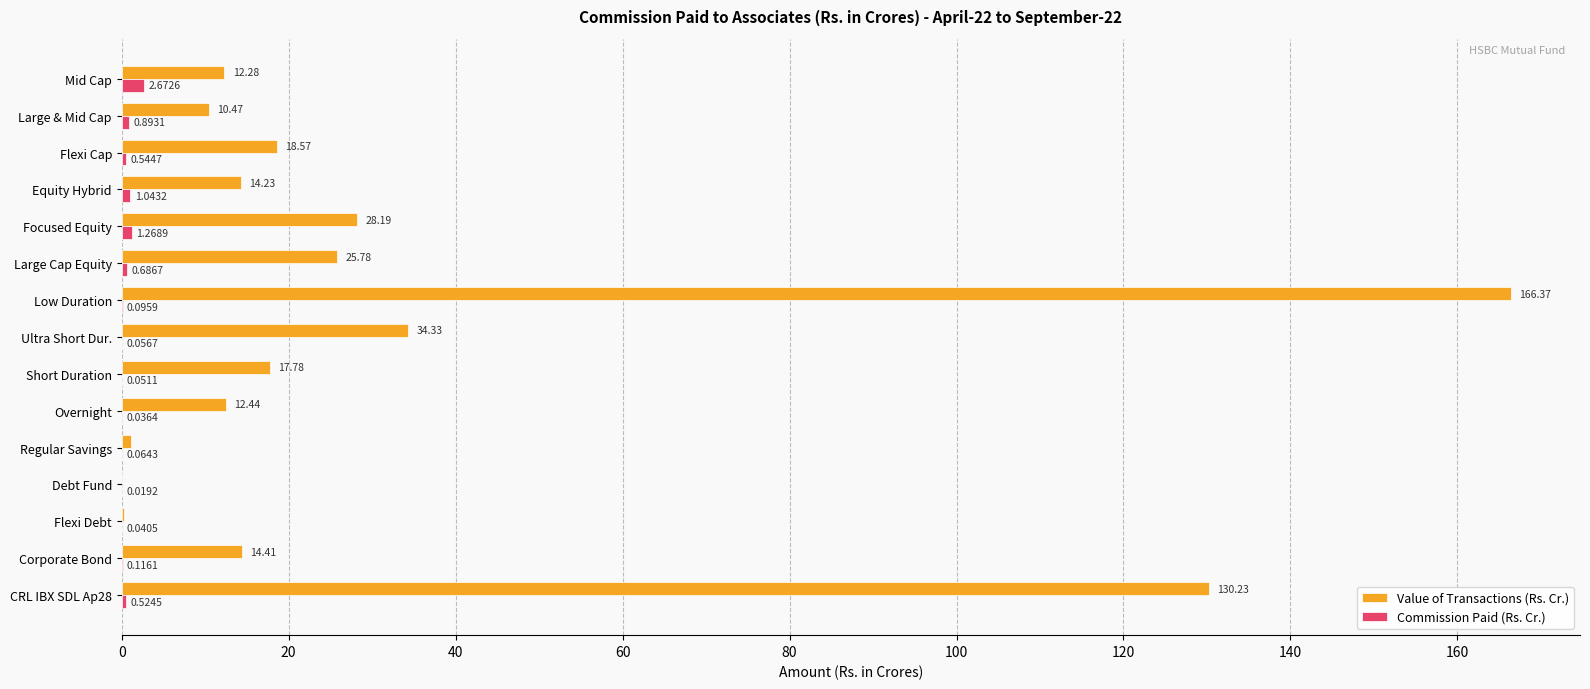

At which label is Commission Paid (Rs. Cr.) closest to 1?

Equity Hybrid